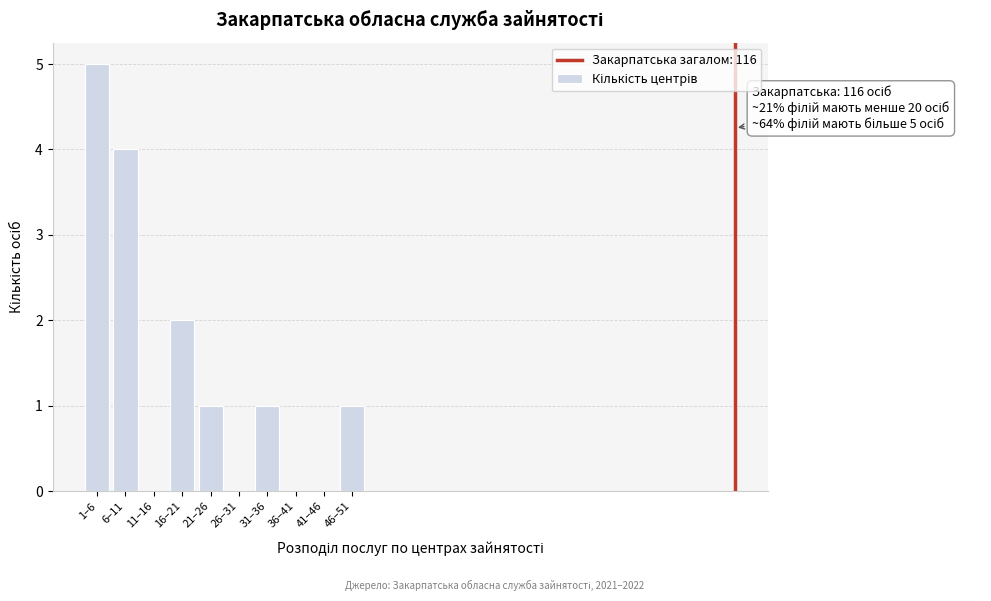

Reading right to left, transcribe all the data shown in this chart.

46–51=1	41–46=0	36–41=0	31–36=1	26–31=0	21–26=1	16–21=2	11–16=0	6–11=4	1–6=5